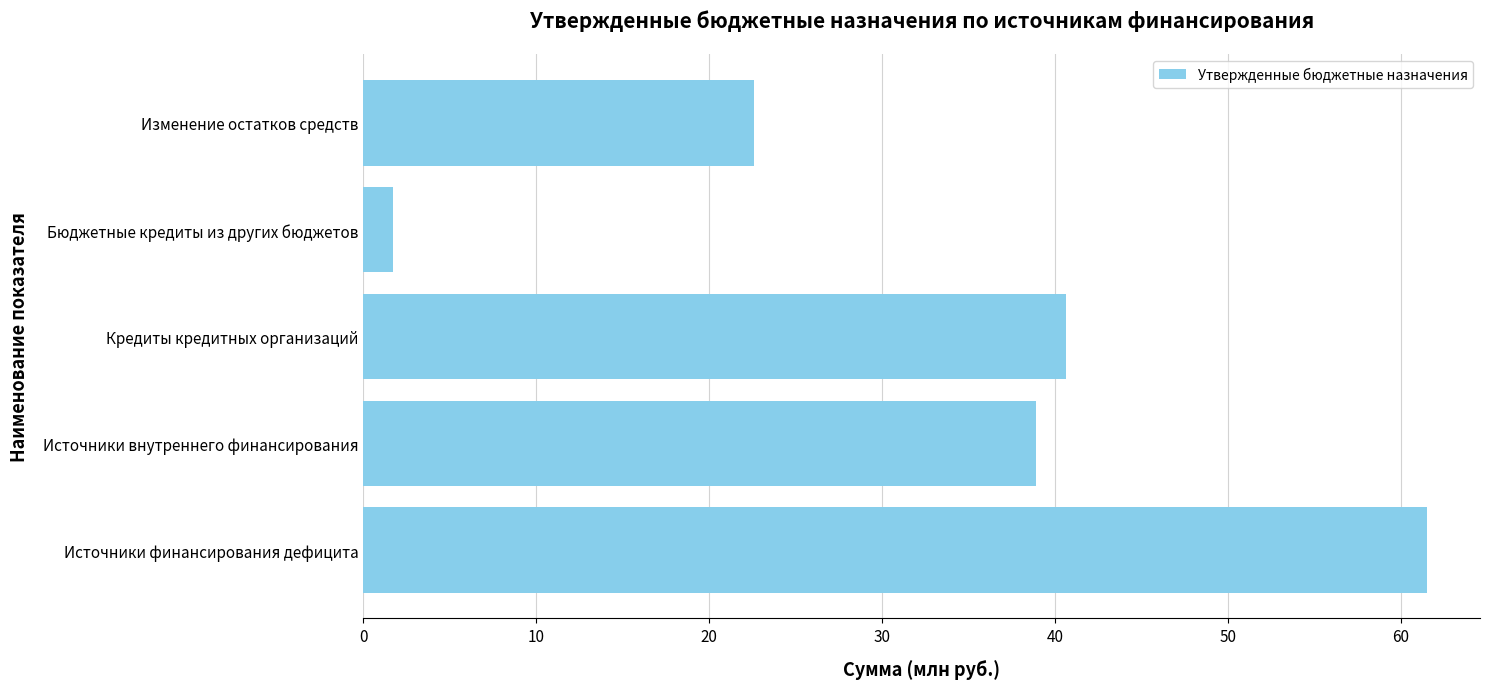

List the labels in order of value, smallest first.

Бюджетные кредиты из других бюджетов, Изменение остатков средств, Источники внутреннего финансирования, Кредиты кредитных организаций, Источники финансирования дефицита